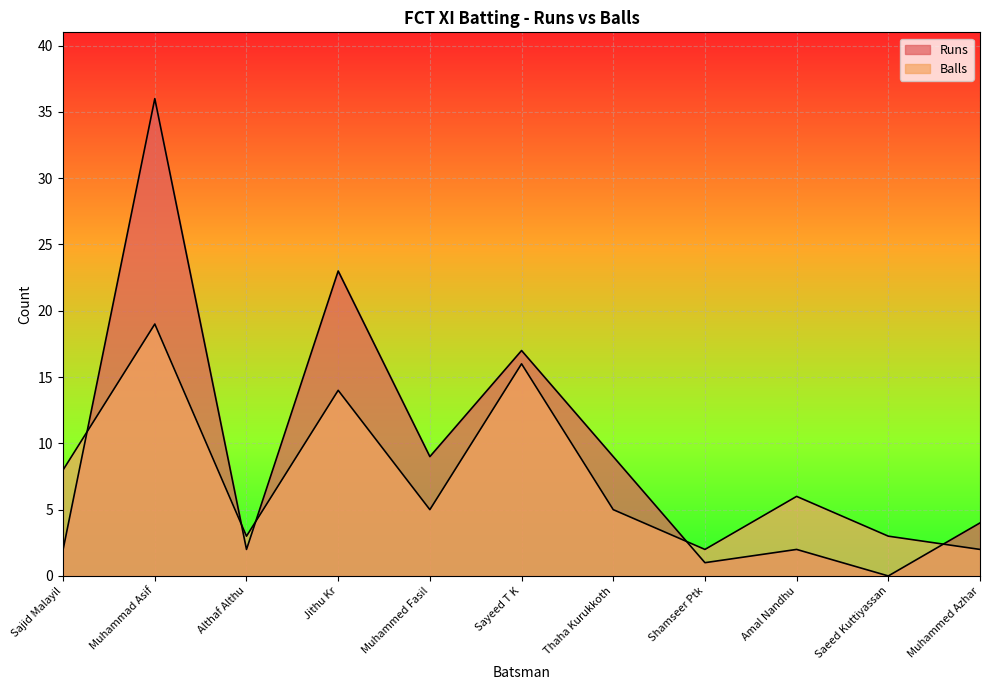

Rank the series by their average value, from lowest to highest.

Balls, Runs